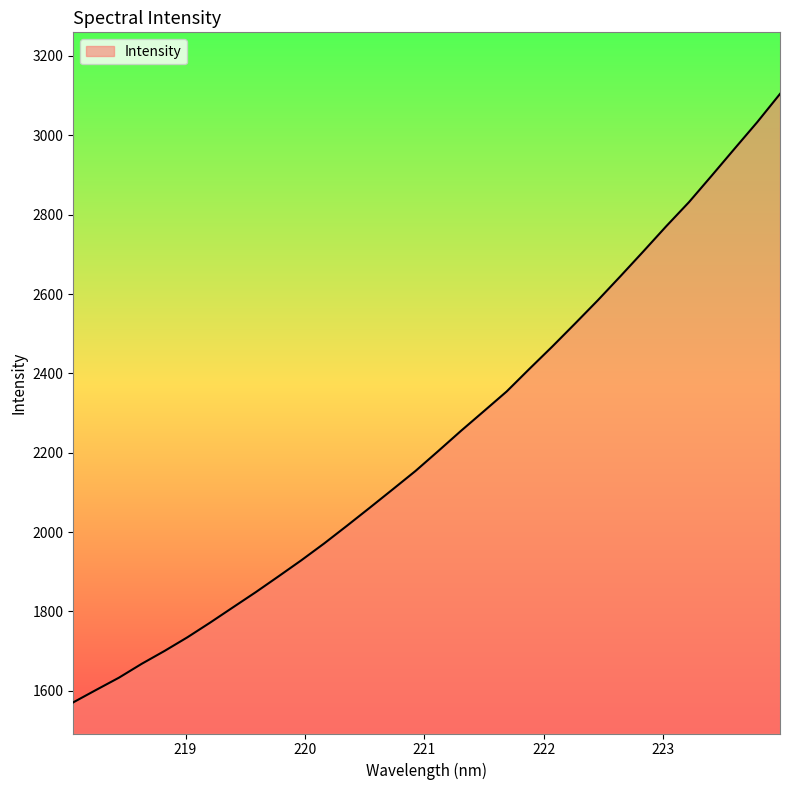

How many values exceed 2204?

16